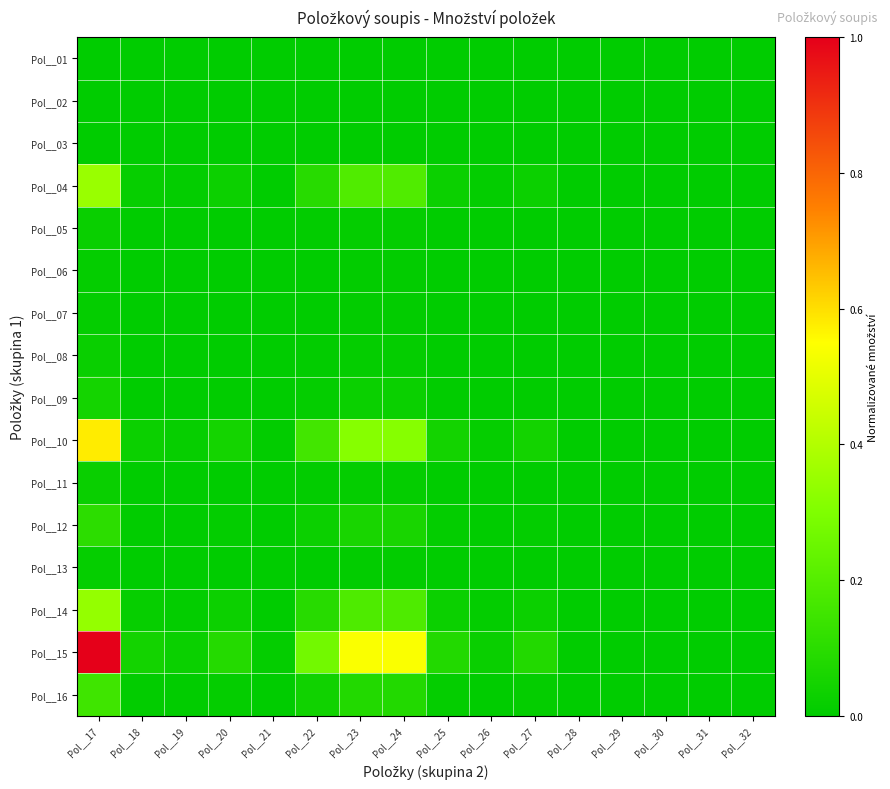

Rank the series by their maximum value, from highest to lowest.

Pol__15, Pol__10, Pol__04, Pol__14, Pol__16, Pol__12, Pol__09, Pol__05, Pol__08, Pol__11, Pol__13, Pol__06, Pol__07, Pol__02, Pol__03, Pol__01